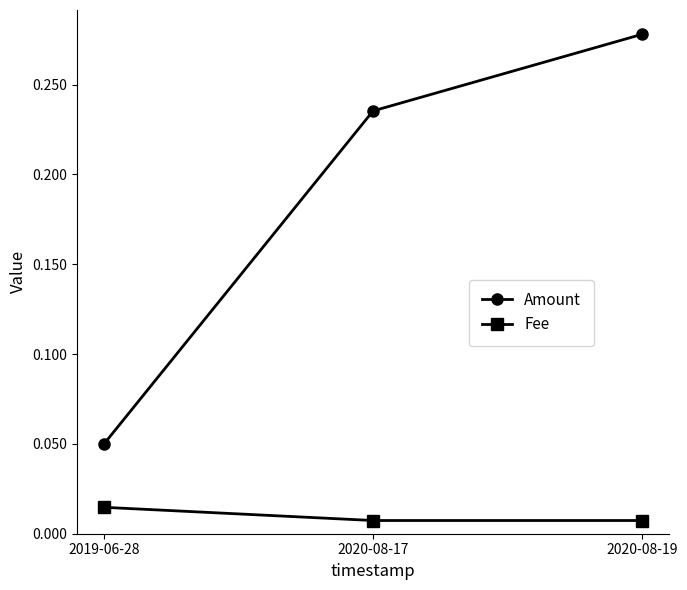

Is it true that Amount equals 0.0 at 2019-06-28?

False